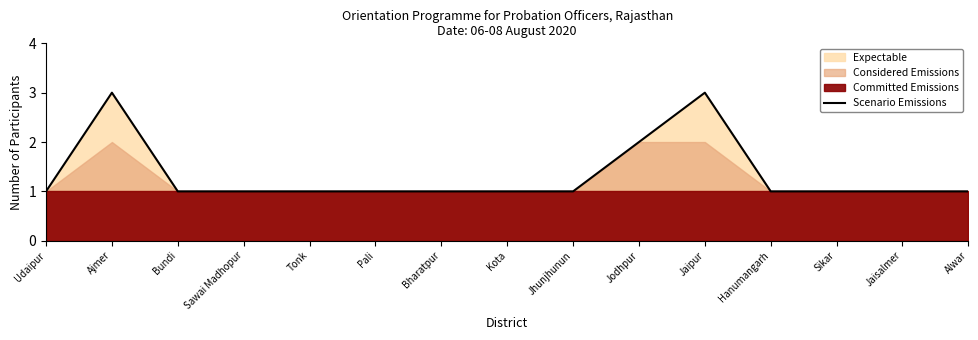

Is it true that the value at Jaisalmer is 1?

False